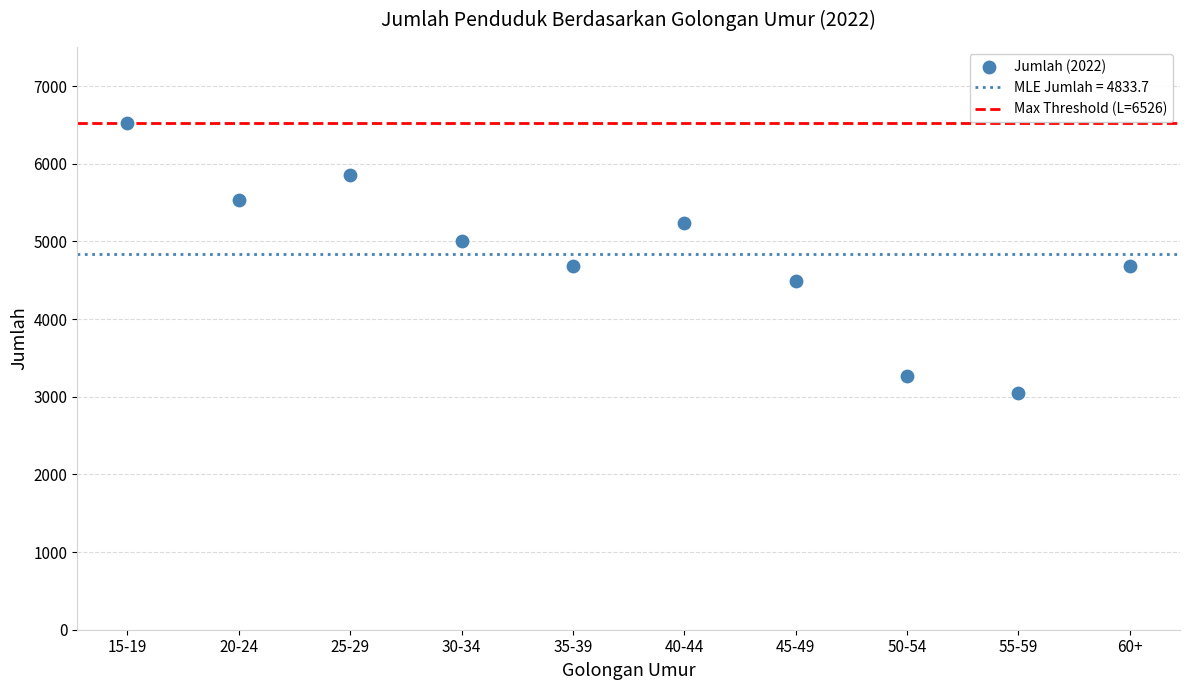

What is the average X value?

6